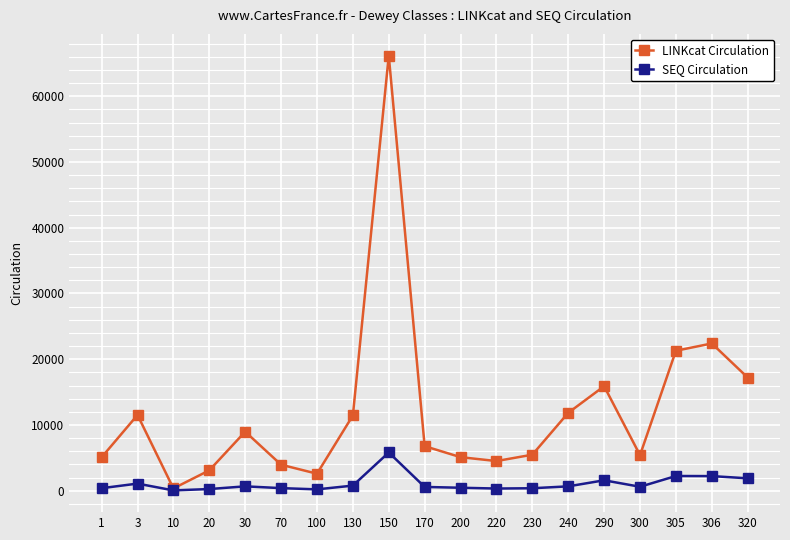

How many series are shown in this chart?

2